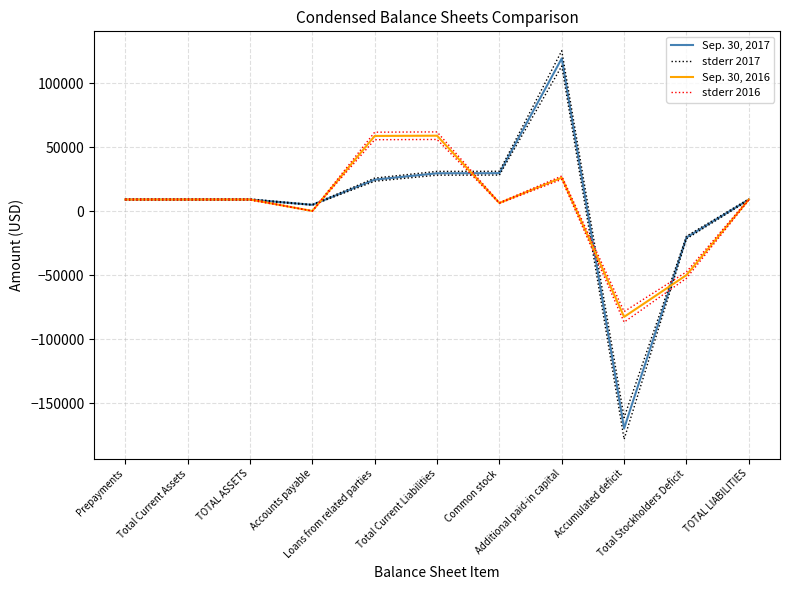

Reading left to right, list all the values displayed in this chart.

Sep. 30, 2017: Prepayments=9167.0	Total Current Assets=9167.0	TOTAL ASSETS=9167.0	Accounts payable=5000.0	Loans from related parties=24665.0	Total Current Liabilities=29665.0	Common stock=29737.0	Additional paid-in capital=119393.0	Accumulated deficit=-169628.0	Total Stockholders Deficit=-20498.0	TOTAL LIABILITIES=9167.0
stderr 2017: Prepayments=9625.4	Total Current Assets=9625.4	TOTAL ASSETS=9625.4	Accounts payable=5250.0	Loans from related parties=25898.2	Total Current Liabilities=31148.2	Common stock=31223.9	Additional paid-in capital=125362.7	Accumulated deficit=-161146.6	Total Stockholders Deficit=-19473.1	TOTAL LIABILITIES=9625.4
Sep. 30, 2016: Prepayments=9167.0	Total Current Assets=9167.0	TOTAL ASSETS=9167.0	Accounts payable=200.0	Loans from related parties=58821.0	Total Current Liabilities=59021.0	Common stock=6440.0	Additional paid-in capital=26208.0	Accumulated deficit=-82502.0	Total Stockholders Deficit=-49854.0	TOTAL LIABILITIES=9167.0
stderr 2016: Prepayments=9625.4	Total Current Assets=9625.4	TOTAL ASSETS=9625.4	Accounts payable=210.0	Loans from related parties=61762.1	Total Current Liabilities=61972.1	Common stock=6762.0	Additional paid-in capital=27518.4	Accumulated deficit=-78376.9	Total Stockholders Deficit=-47361.3	TOTAL LIABILITIES=9625.4